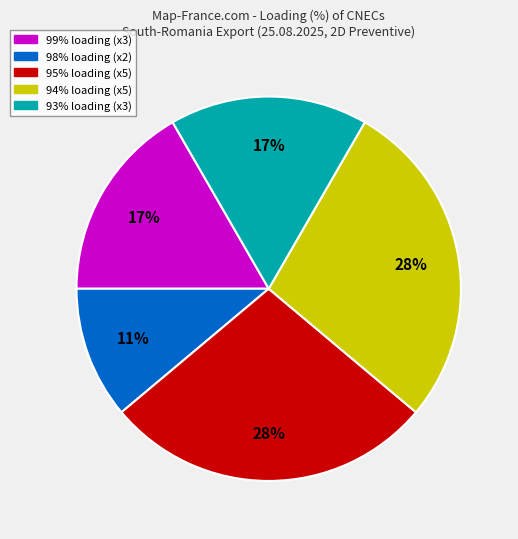

To the nearest percent, what is the difference between the largest and smallest slice percentages?

17%